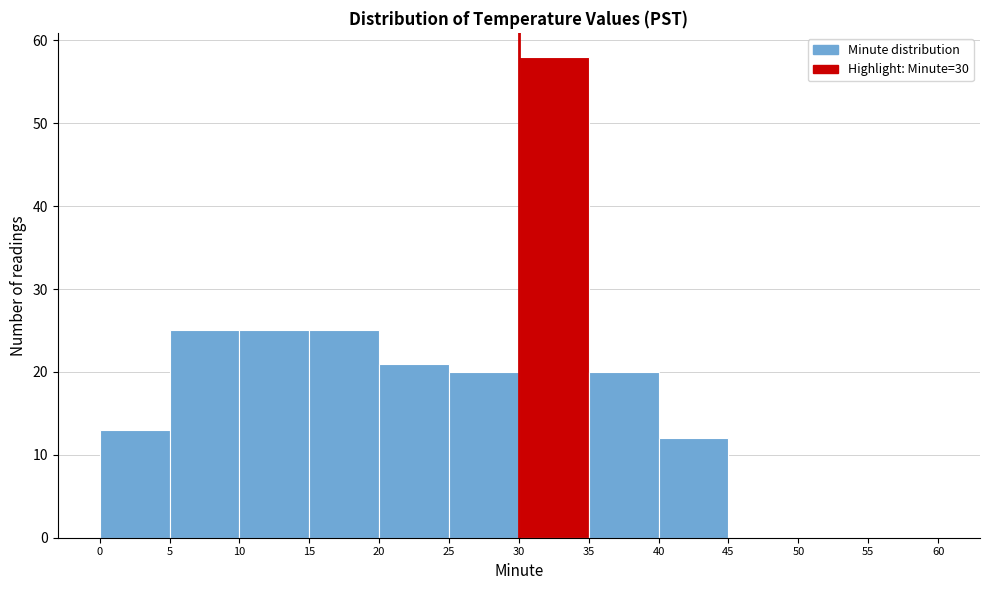

Reading left to right, transcribe this chart: for each bar, give the range it covers on the x-axis and its height. The values are not printed on the chart, so give them approximately, as read against the axis.

0 to 5: 13
5 to 10: 25
10 to 15: 25
15 to 20: 25
20 to 25: 21
25 to 30: 20
30 to 35: 58
35 to 40: 20
40 to 45: 12
45 to 50: 0
50 to 55: 0
55 to 60: 0